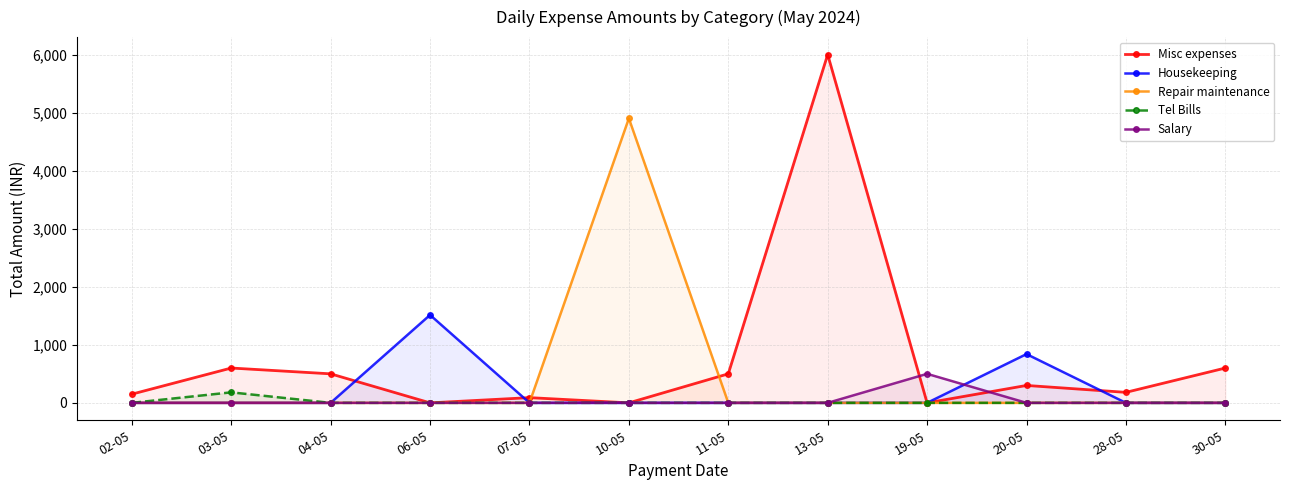

What is the total value across all series at 10-05?

4900